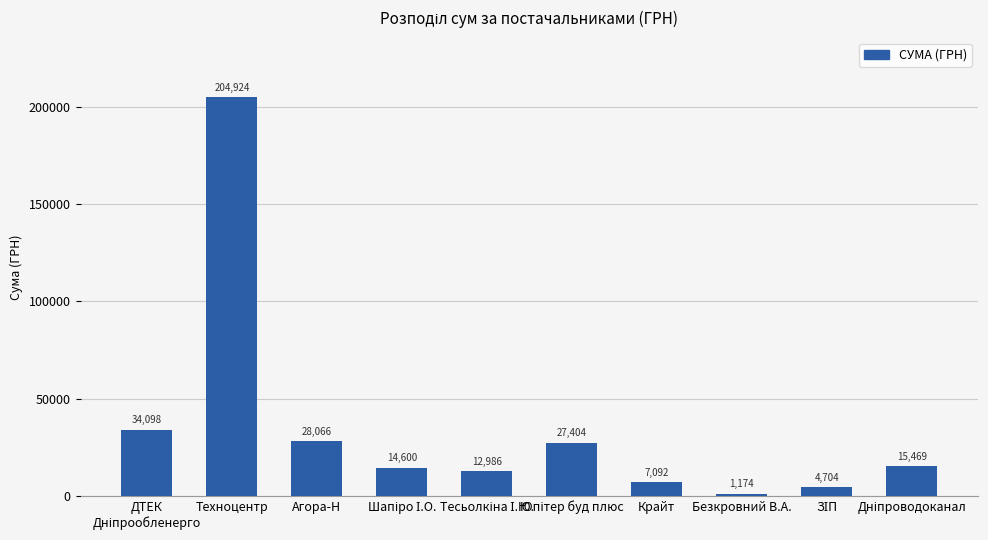

What is the sum of all values?

350517.7